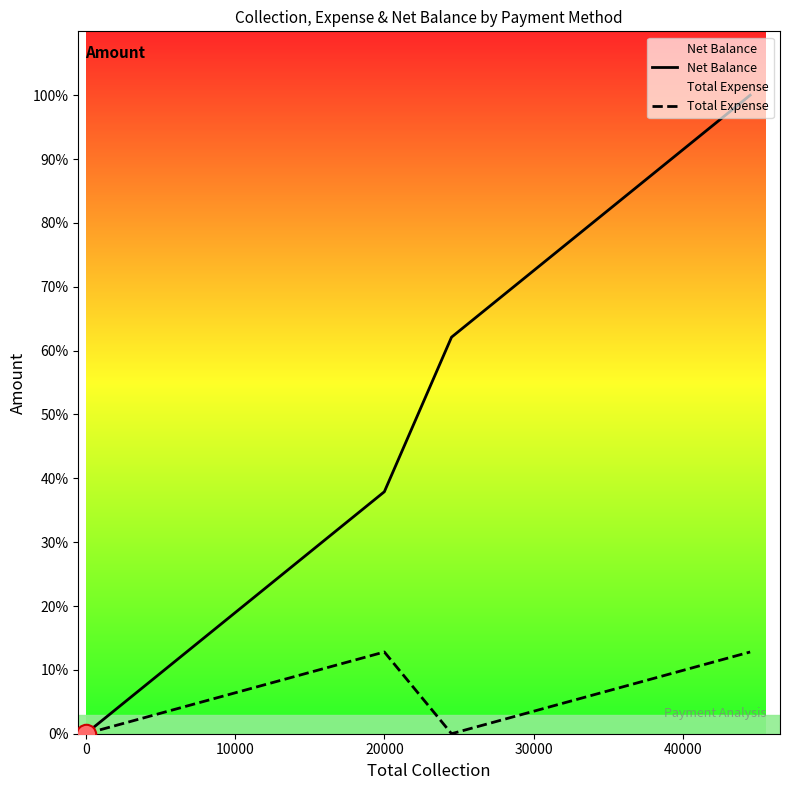

List the series in order of their overall mean, lowest first.

Total Expense, Net Balance